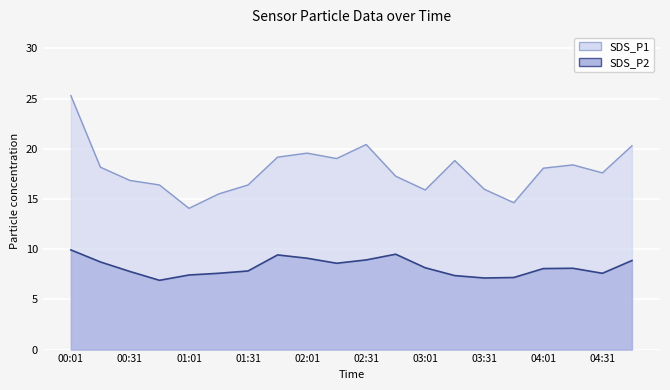

Between 01:01 and 02:46, which series saw the biggest shift?

SDS_P1